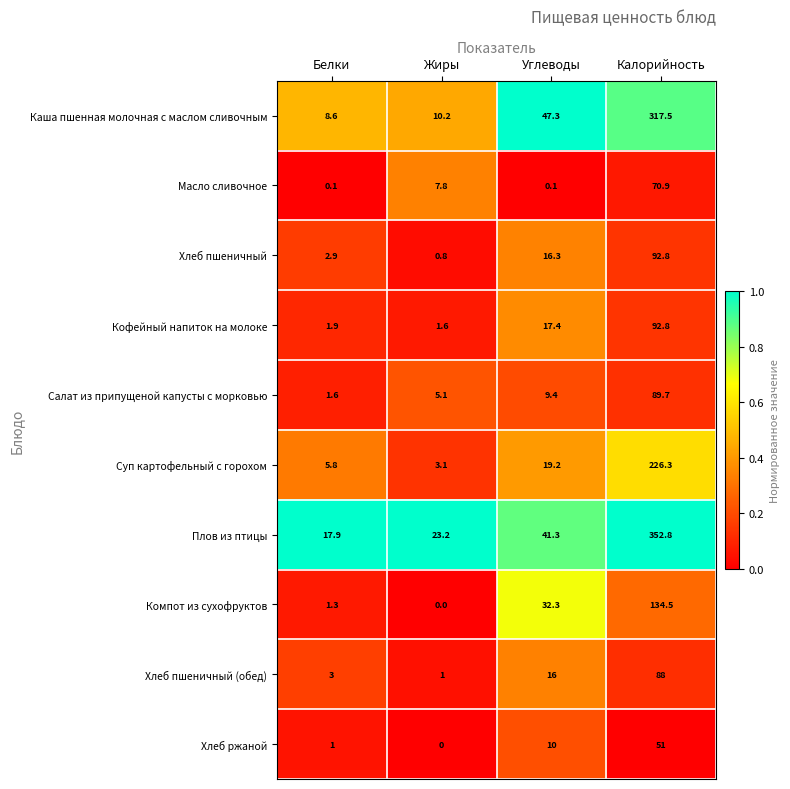

What is the difference between the highest and lowest values at Углеводы?

47.2